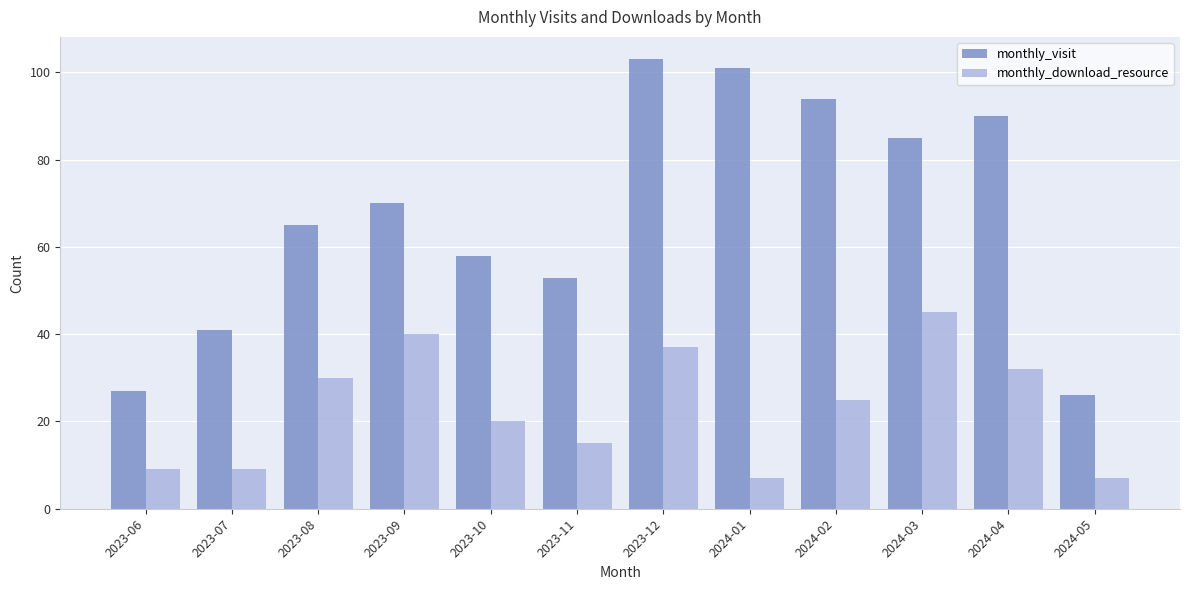

How many data points does each series have?

12